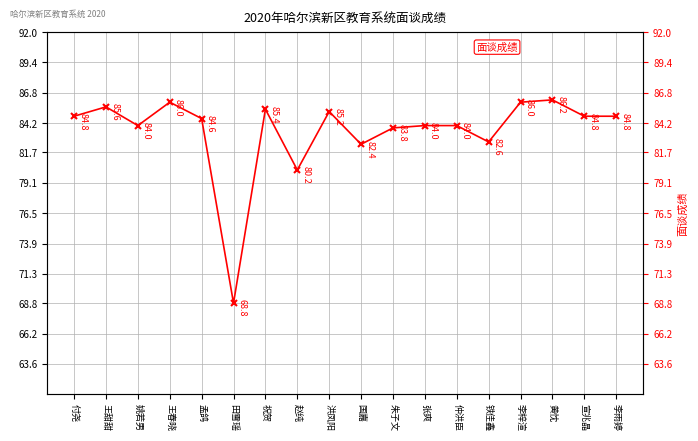

What is the label of the 9th point from the left?

洪凤阳